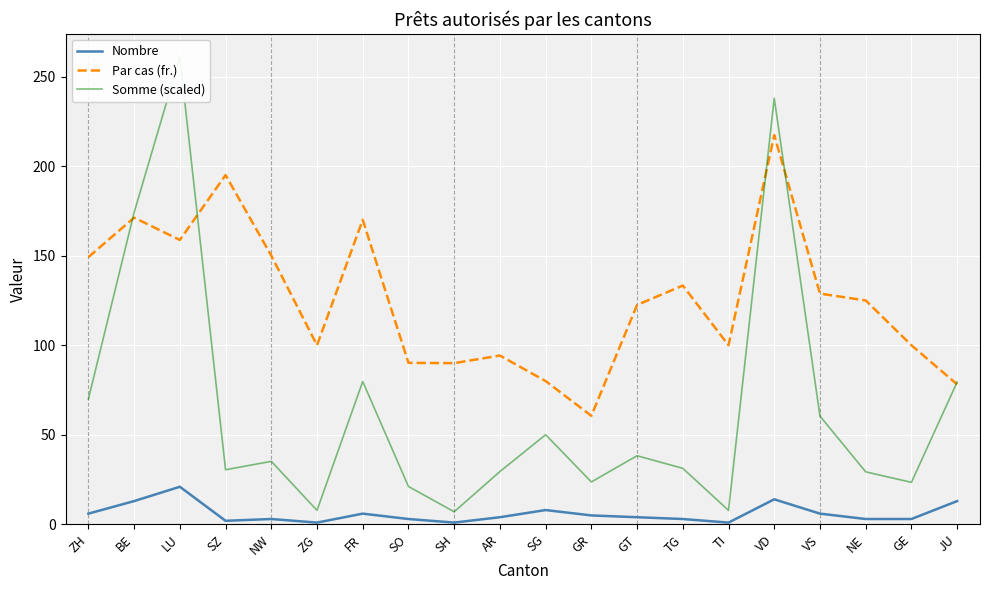

How many values in the Nombre series are below 4?

9